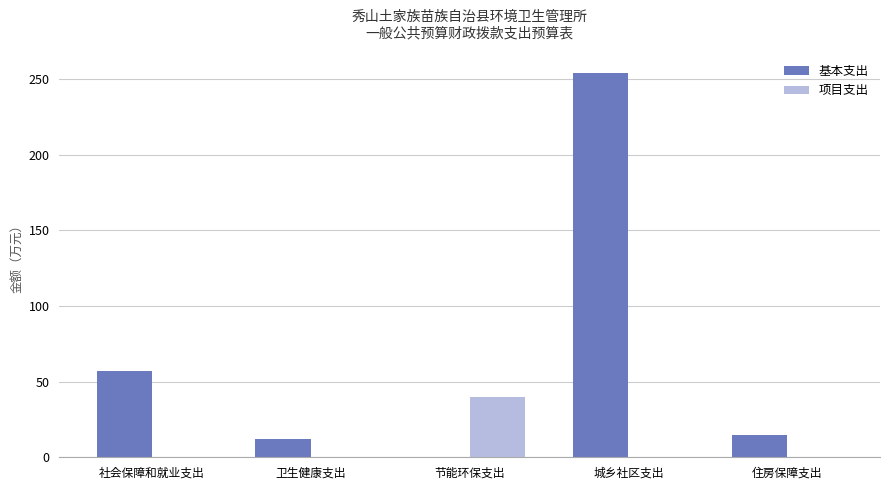

True or false: 项目支出 has a value of -22.0 at 城乡社区支出.

False